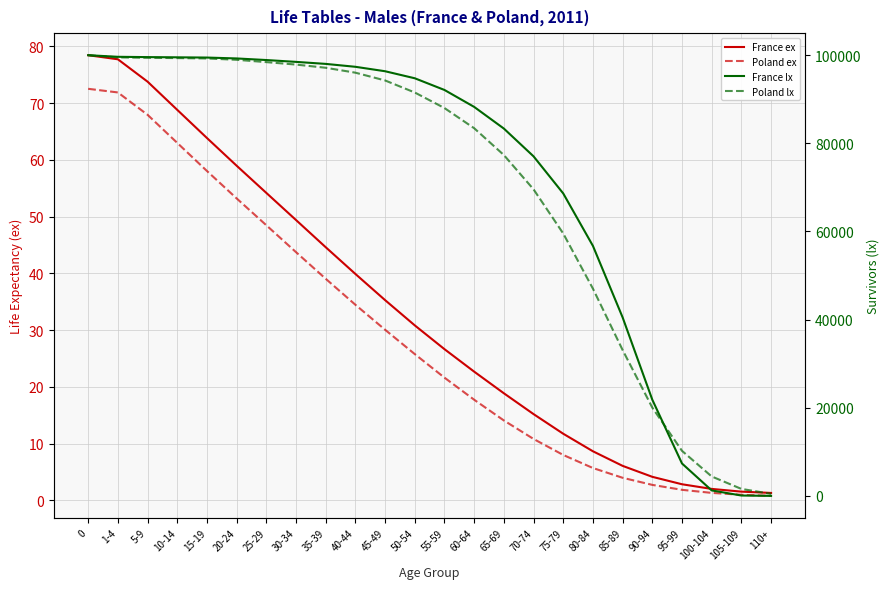

Between 85-89 and 90-94, which is larger?

85-89